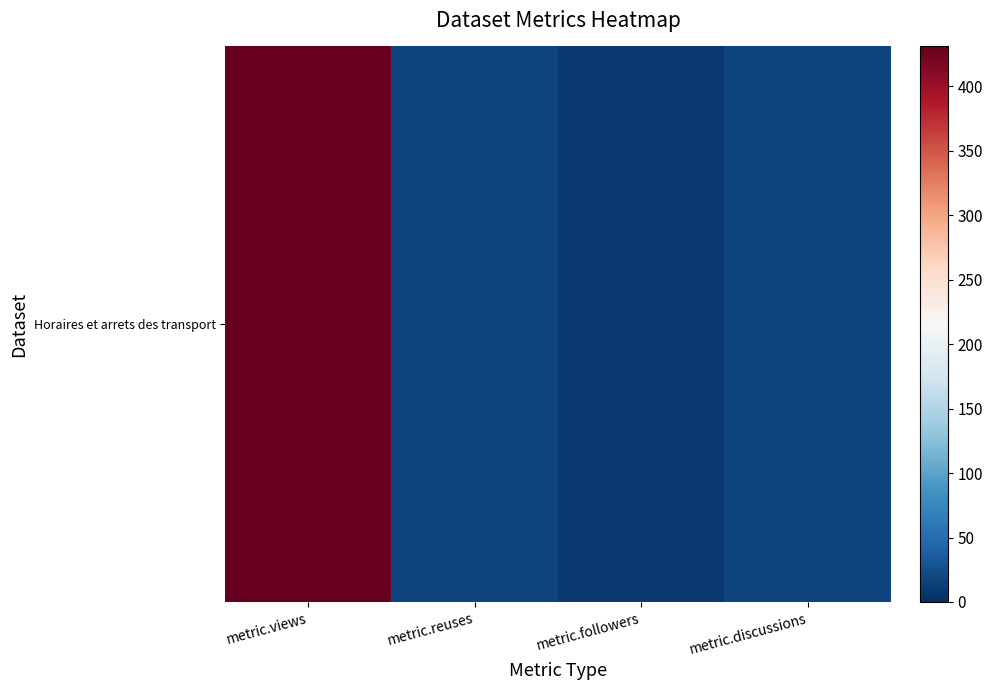

Which category has the highest value across all series?

metric.views